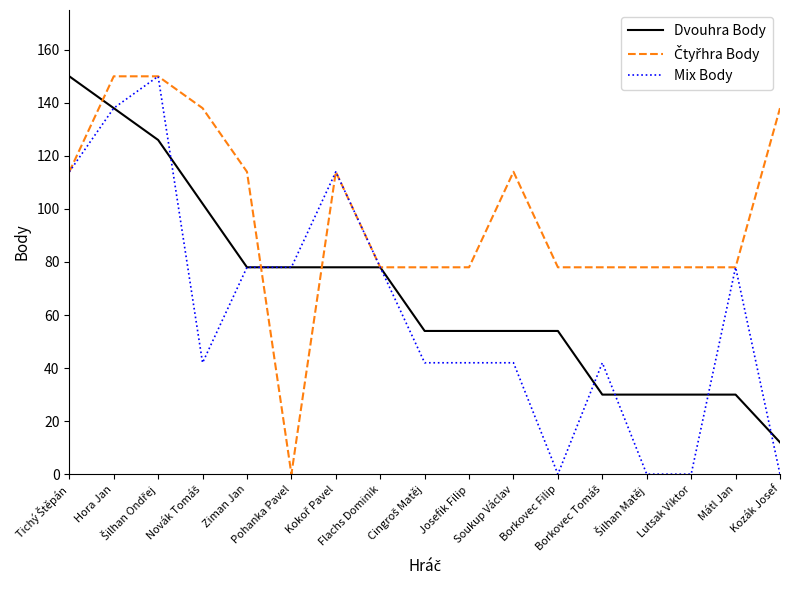

What is the maximum value shown in the chart?

150